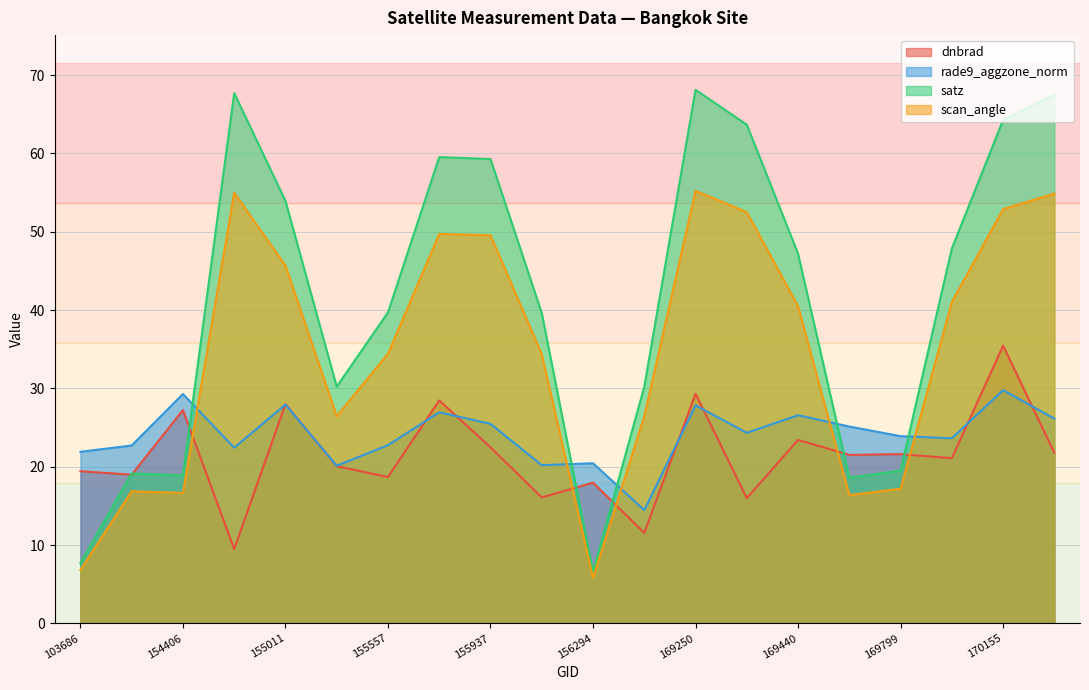

How many lines are shown in the chart?

4